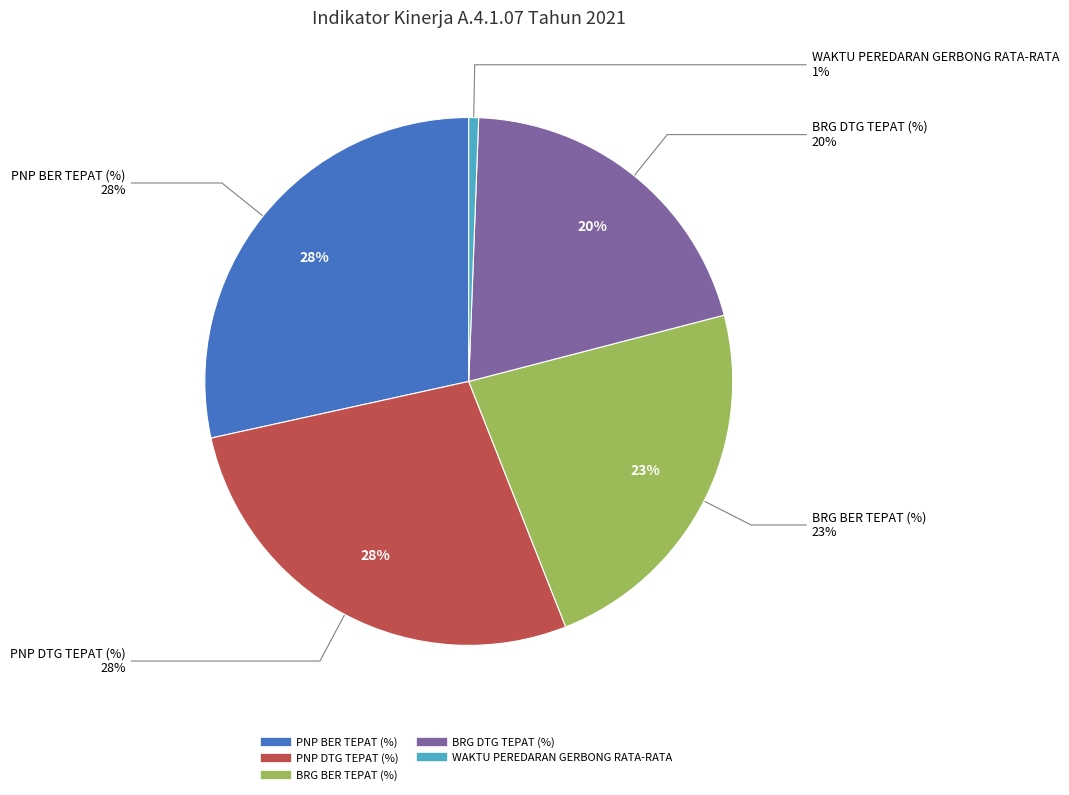

Does PNP DTG TEPAT (%) represent more than half of the total?

No